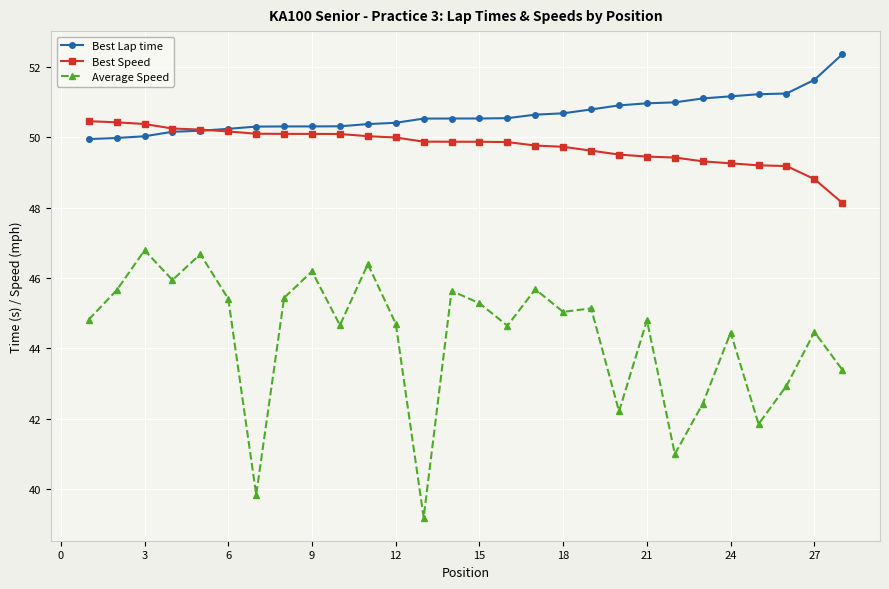

What is the difference between the maximum and minimum values in the Average Speed series?

7.6